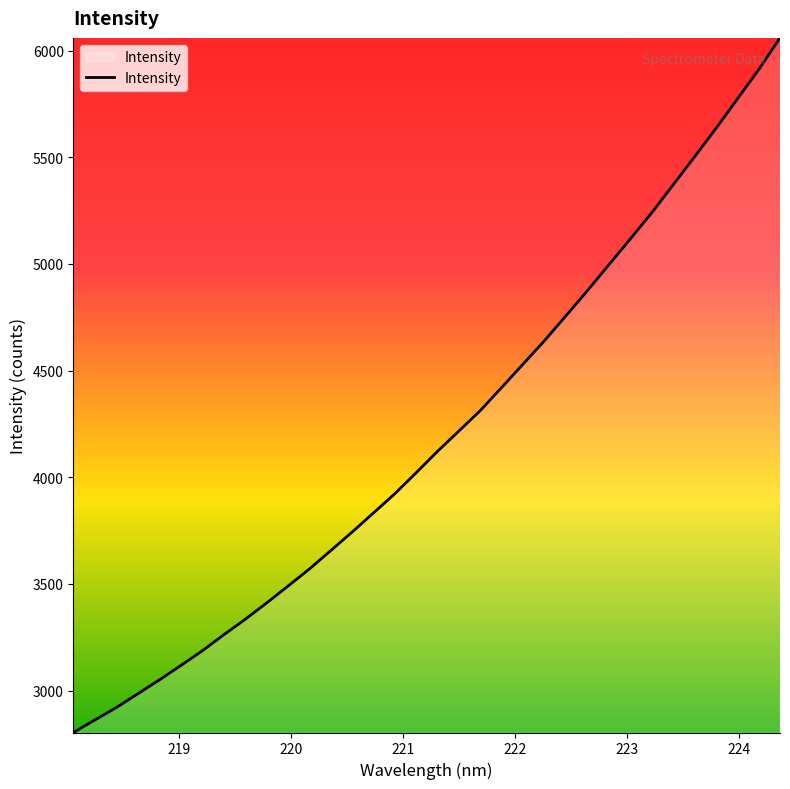

What is the maximum value shown in the chart?

6059.5